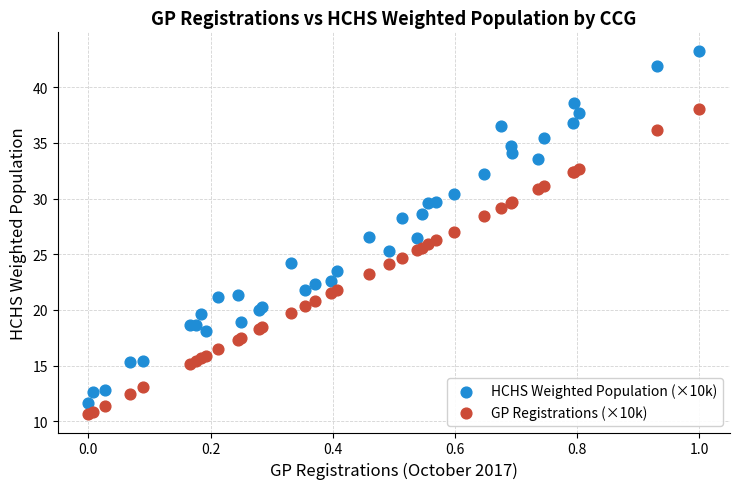

What is the X range (max minus min) for the scatter plot?

1.0